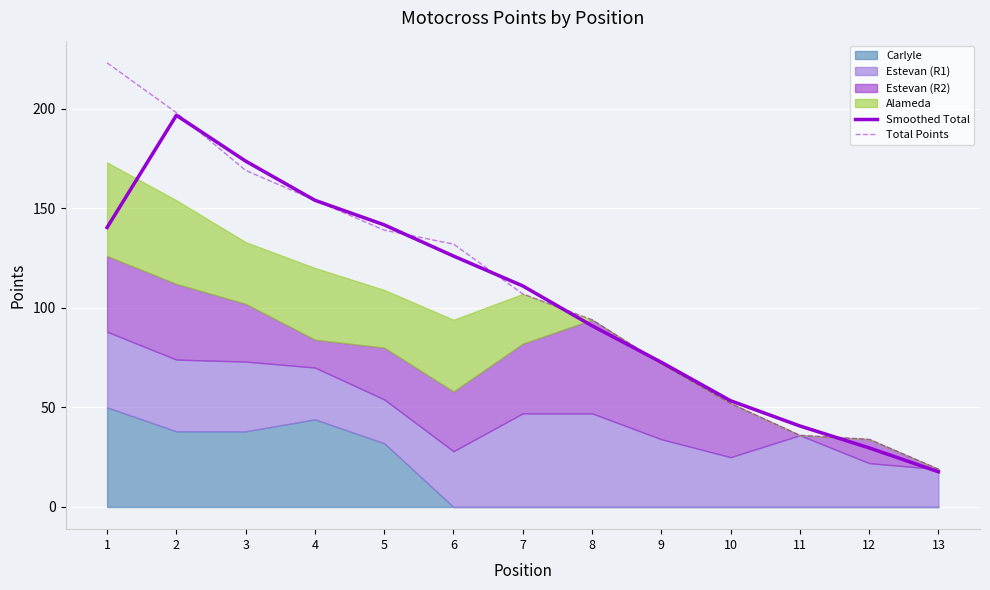

What is the difference between the second highest and second lowest values in the Total Points series?

164.0